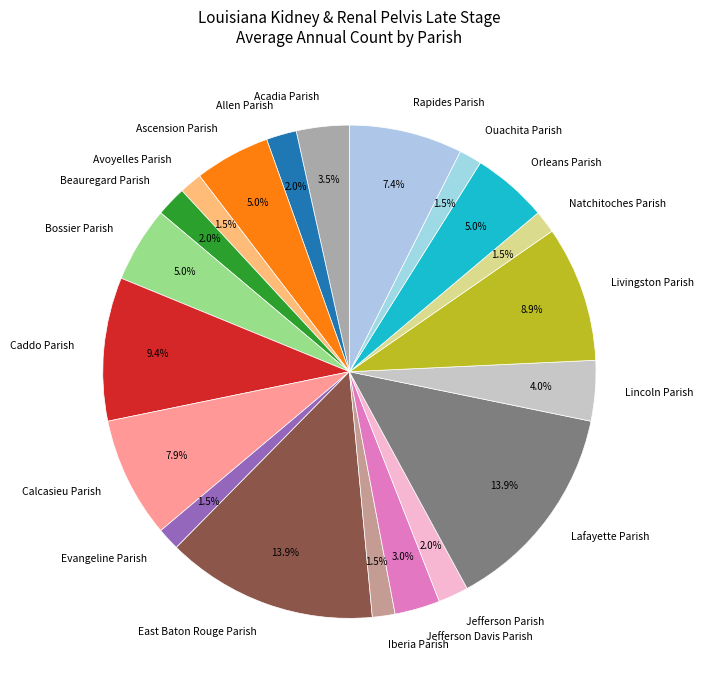

To the nearest percent, what is the difference between the largest and smallest slice percentages?

12%